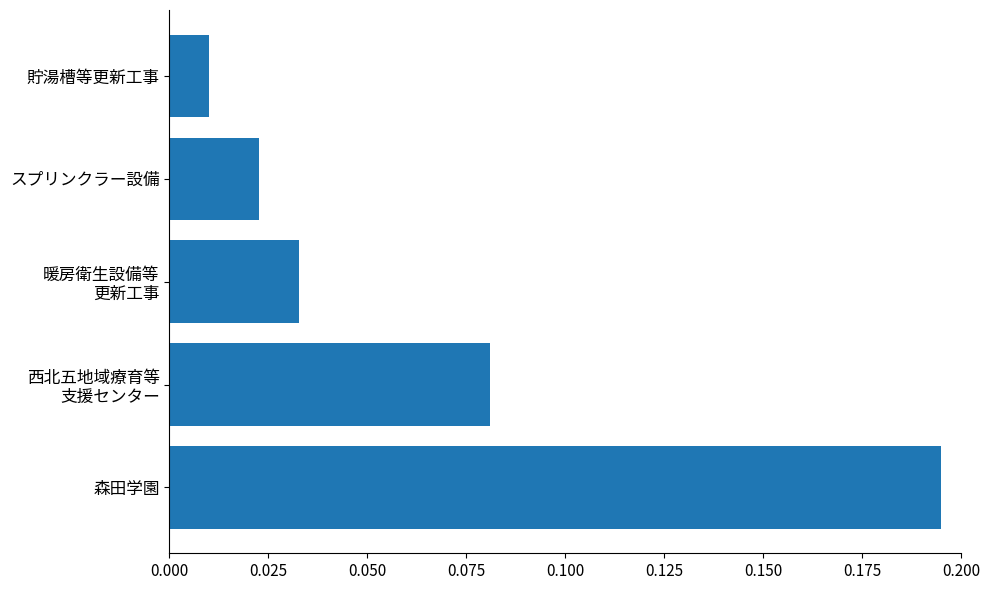

What is the sum of all values?

0.3